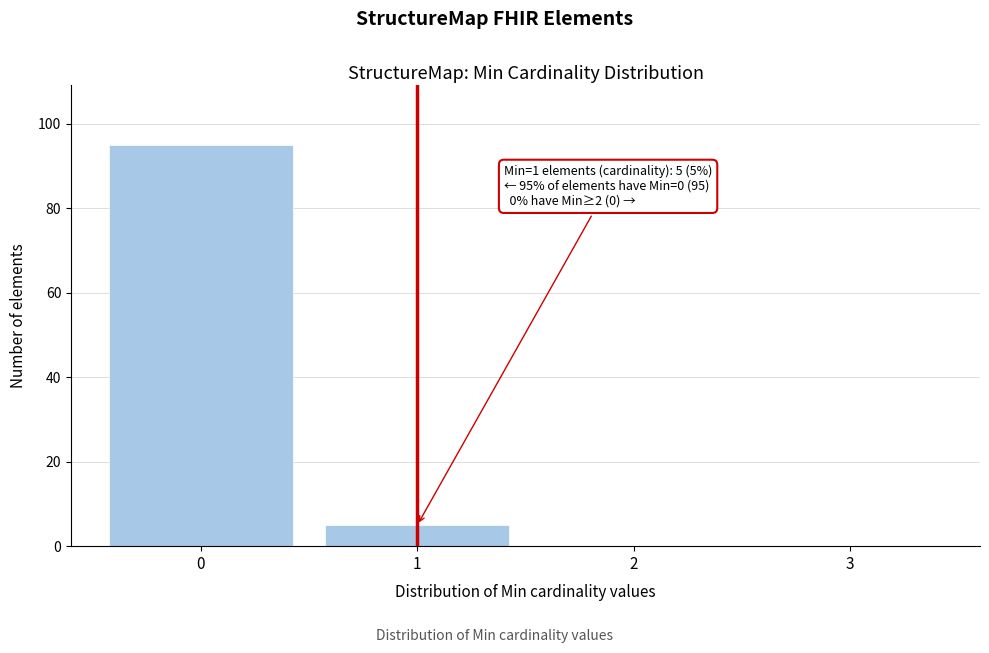

Which range on the x-axis has the tallest bar?

-0.5 to 0.5